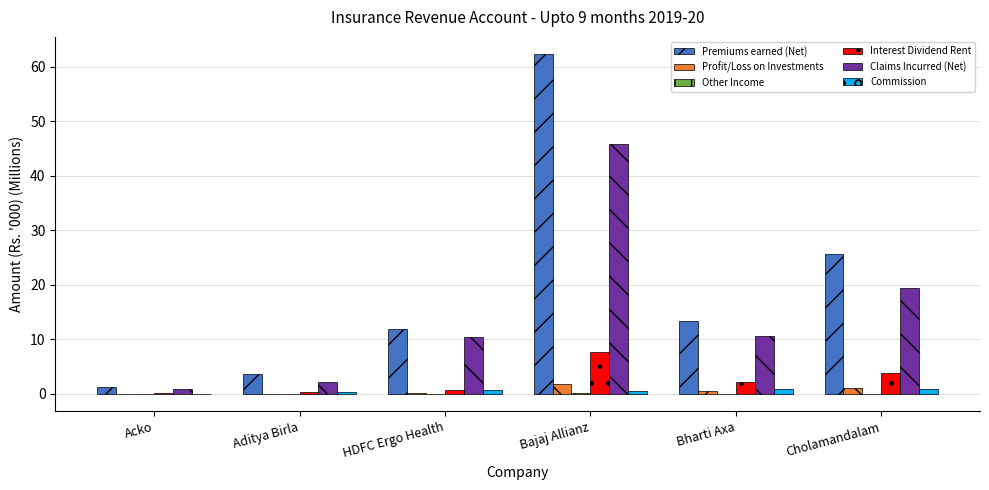

What is the average value of the Profit/Loss on Investments series?

0.6